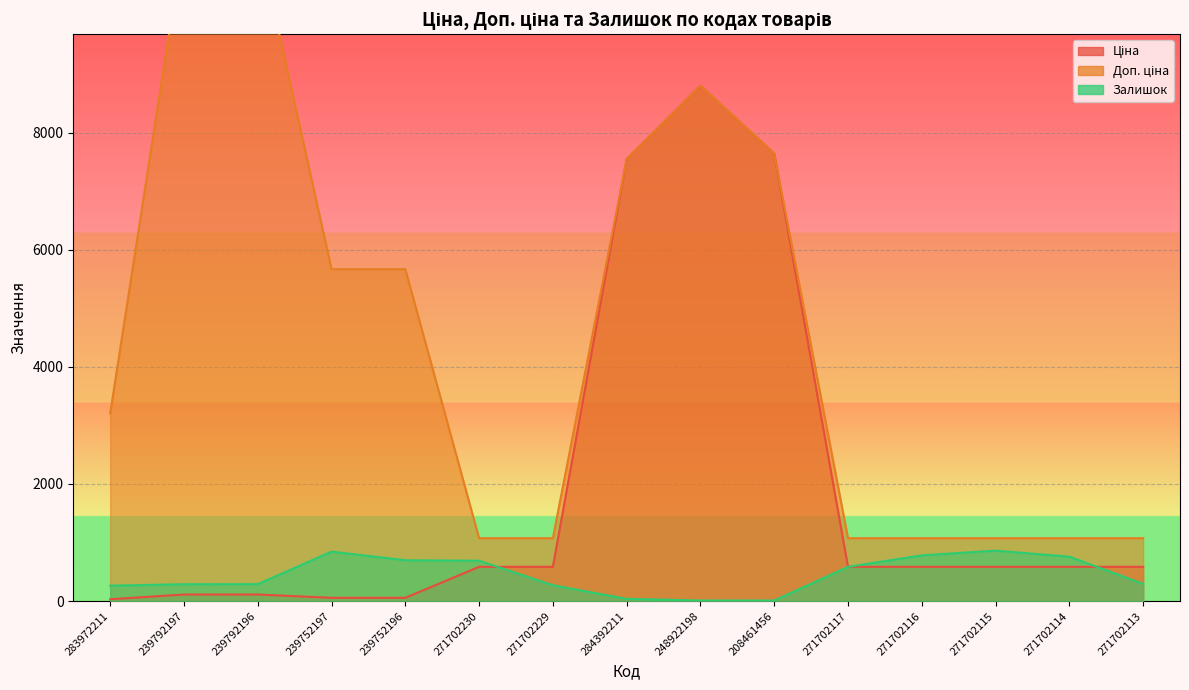

What is the value of the Доп. ціна point at the 4th from the left?

5667.0